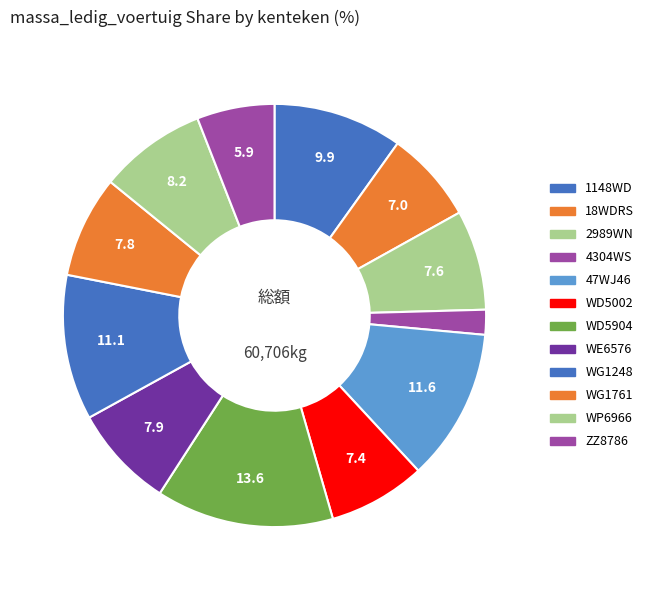

How many segments does this pie chart have?

12